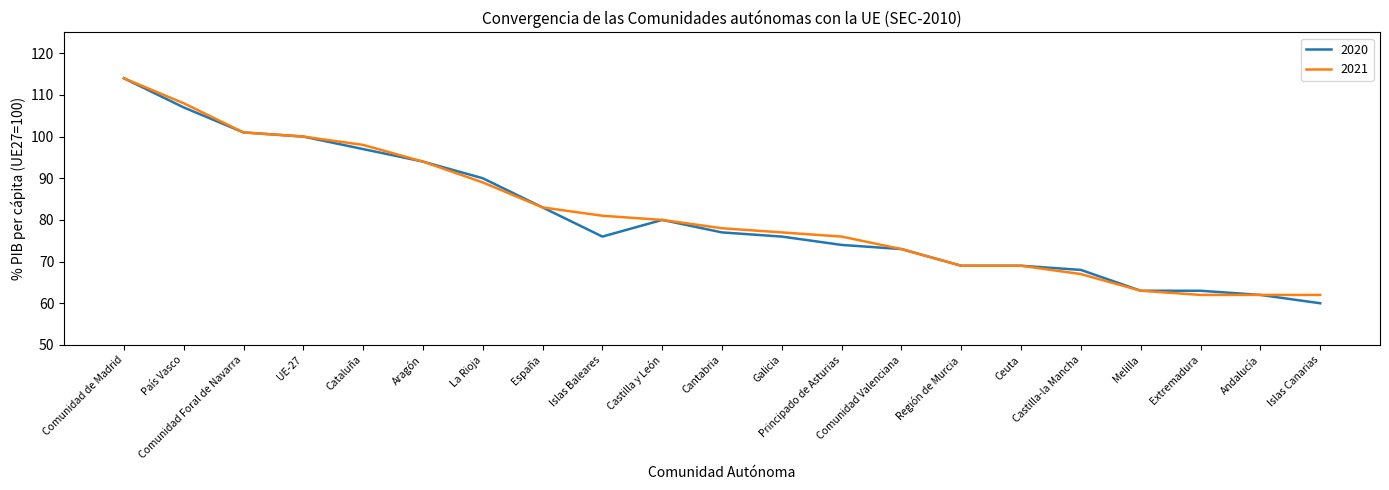

What is the lowest value of the 2021 series?

62